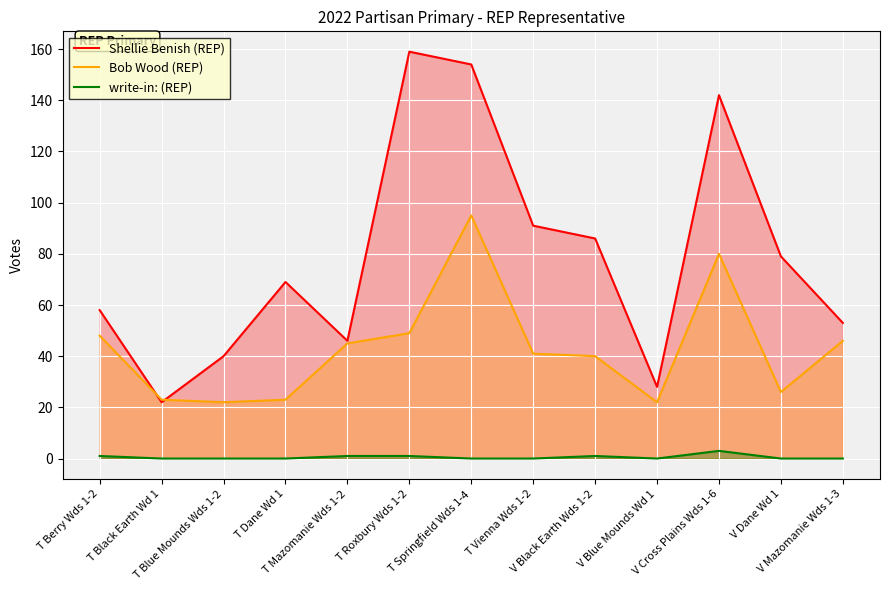

Reading right to left, transcribe all the data shown in this chart.

Shellie Benish (REP): V Mazomanie Wds 1-3=53	V Dane Wd 1=79	V Cross Plains Wds 1-6=142	V Blue Mounds Wd 1=28	V Black Earth Wds 1-2=86	T Vienna Wds 1-2=91	T Springfield Wds 1-4=154	T Roxbury Wds 1-2=159	T Mazomanie Wds 1-2=46	T Dane Wd 1=69	T Blue Mounds Wds 1-2=40	T Black Earth Wd 1=22	T Berry Wds 1-2=58
Bob Wood (REP): V Mazomanie Wds 1-3=46	V Dane Wd 1=26	V Cross Plains Wds 1-6=80	V Blue Mounds Wd 1=22	V Black Earth Wds 1-2=40	T Vienna Wds 1-2=41	T Springfield Wds 1-4=95	T Roxbury Wds 1-2=49	T Mazomanie Wds 1-2=45	T Dane Wd 1=23	T Blue Mounds Wds 1-2=22	T Black Earth Wd 1=23	T Berry Wds 1-2=48
write-in: (REP): V Mazomanie Wds 1-3=0	V Dane Wd 1=0	V Cross Plains Wds 1-6=3	V Blue Mounds Wd 1=0	V Black Earth Wds 1-2=1	T Vienna Wds 1-2=0	T Springfield Wds 1-4=0	T Roxbury Wds 1-2=1	T Mazomanie Wds 1-2=1	T Dane Wd 1=0	T Blue Mounds Wds 1-2=0	T Black Earth Wd 1=0	T Berry Wds 1-2=1